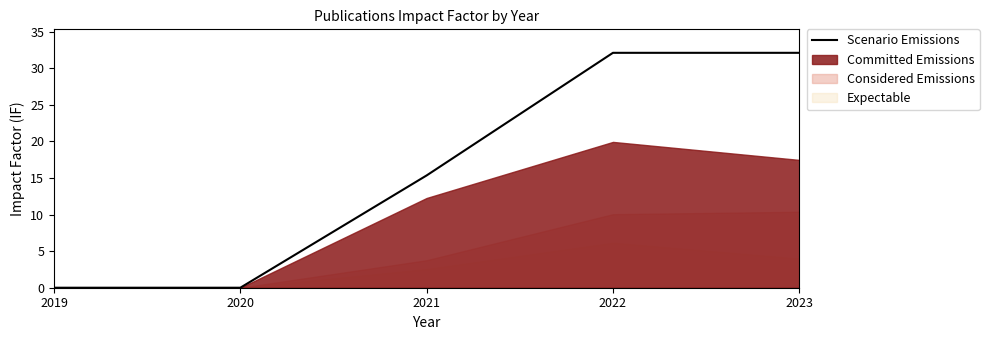

Is it true that the value at 2022 is 32.1?

True